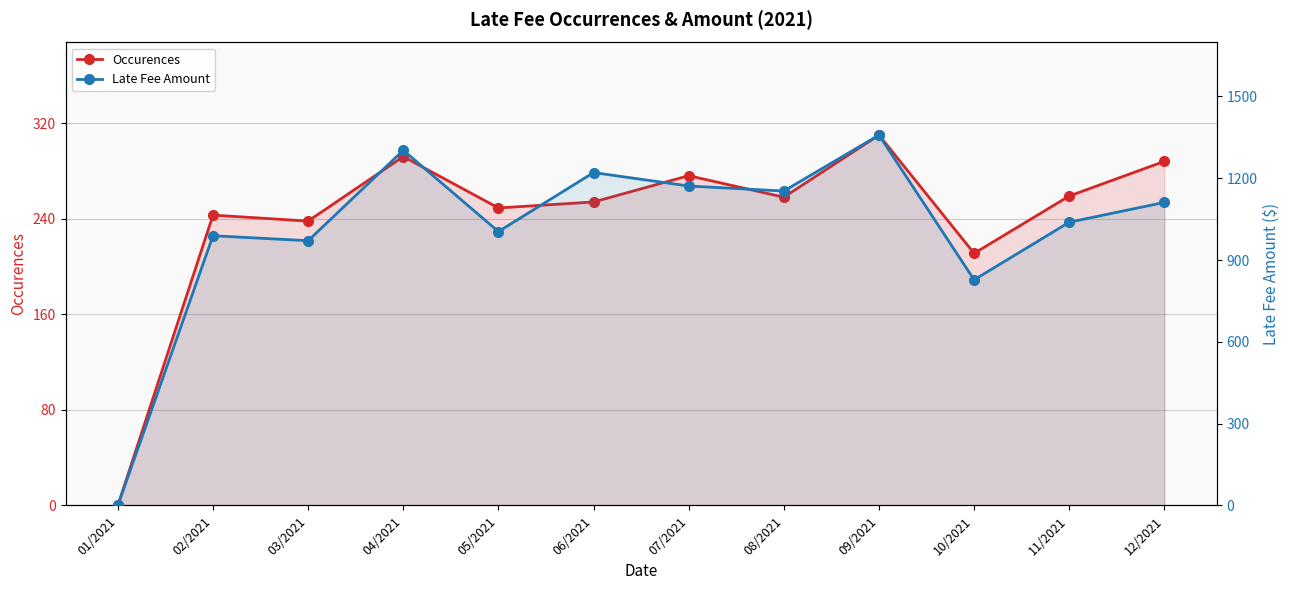

List the labels in order of Late Fee Amount value, largest first.

09/2021, 04/2021, 06/2021, 07/2021, 08/2021, 12/2021, 11/2021, 05/2021, 02/2021, 03/2021, 10/2021, 01/2021